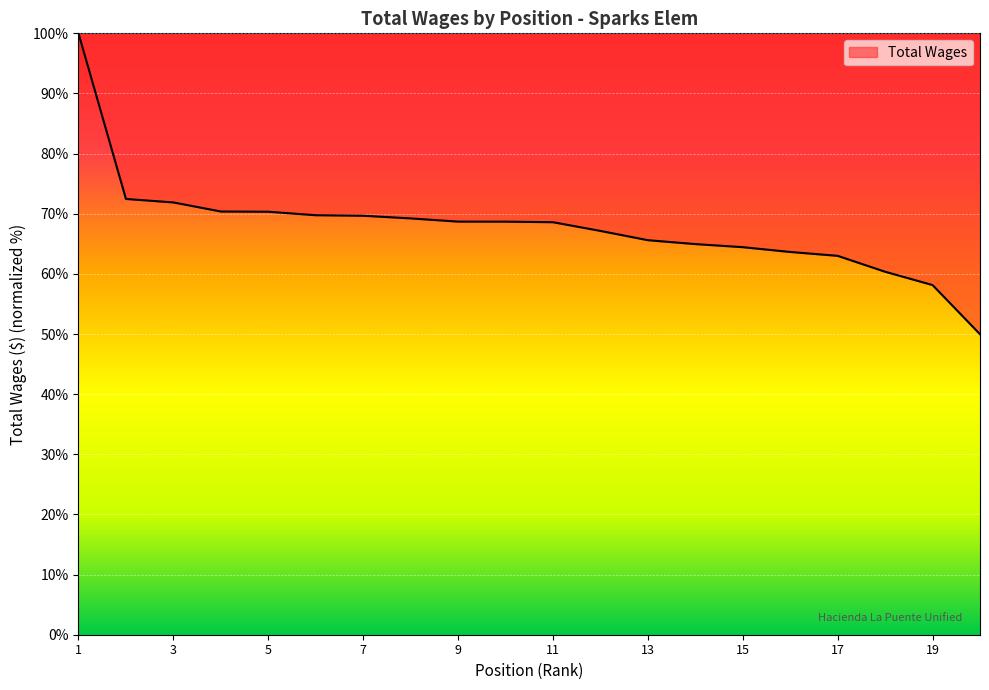

What is the minimum value shown in the chart?

50.0